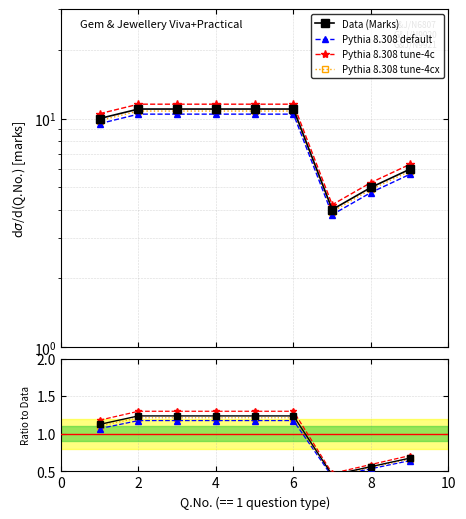

How many lines are shown in the chart?

4